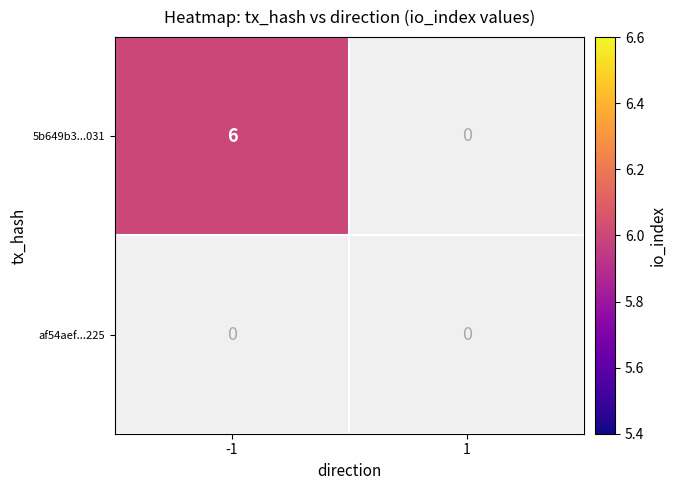

Is it true that 5b649b3ee614d8f2d575a74a8704cf05ab4c031 equals 6 at -1?

True